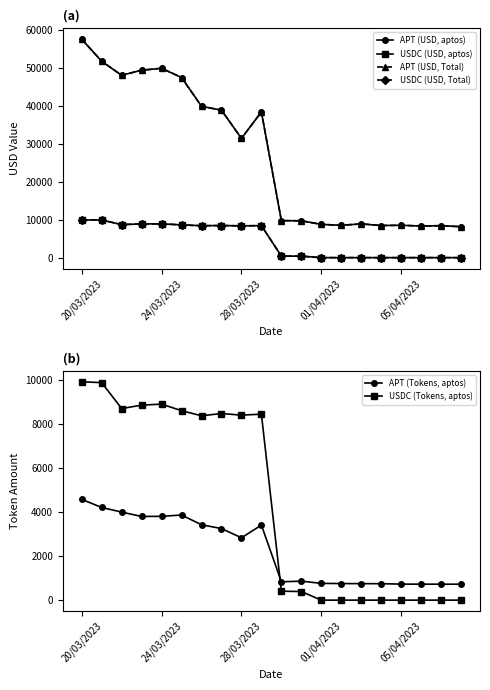

True or false: APT (Tokens, aptos) and USDC (Tokens, aptos) intersect in this chart.

True